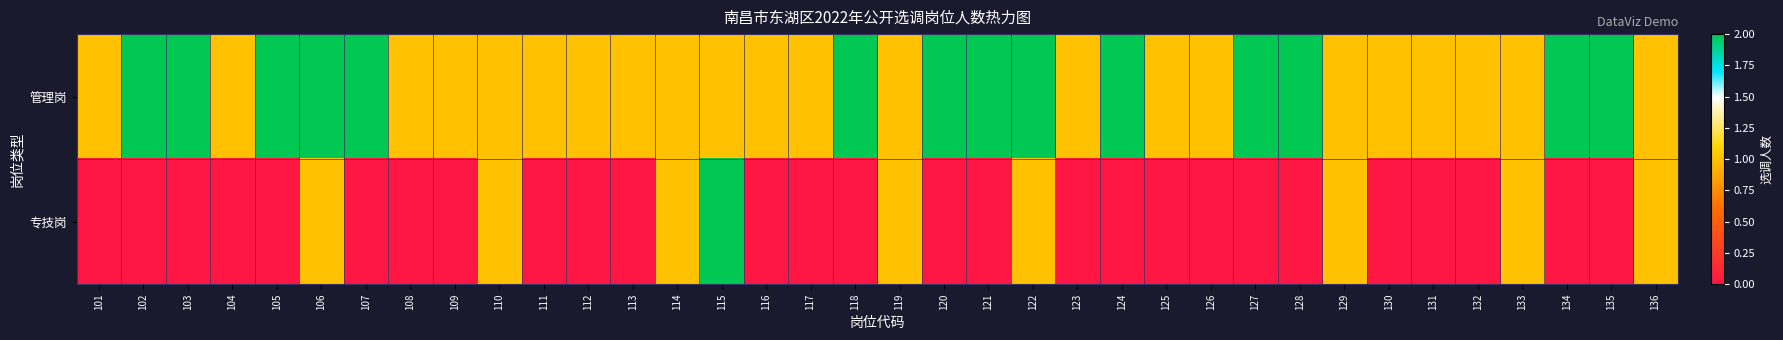

Count the number of categories in the chart.

36